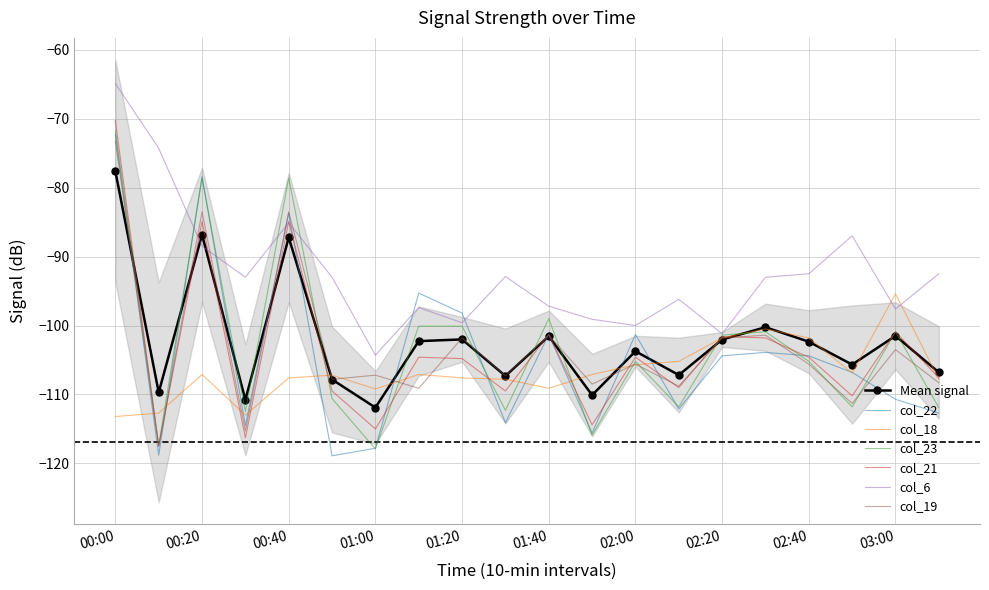

What is the difference between the maximum and second lowest values in the col_6 series?

36.3